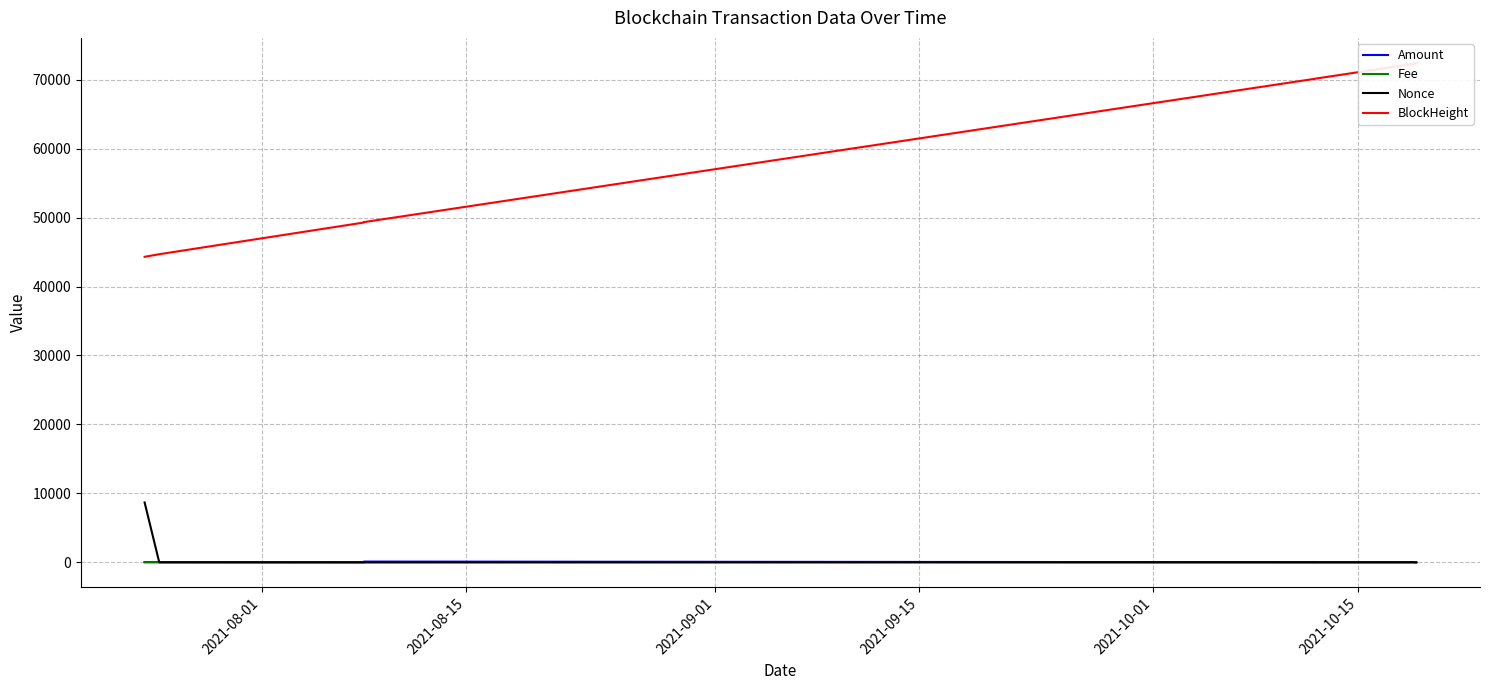

At which category does Amount reach its first local peak?

2021-10-01